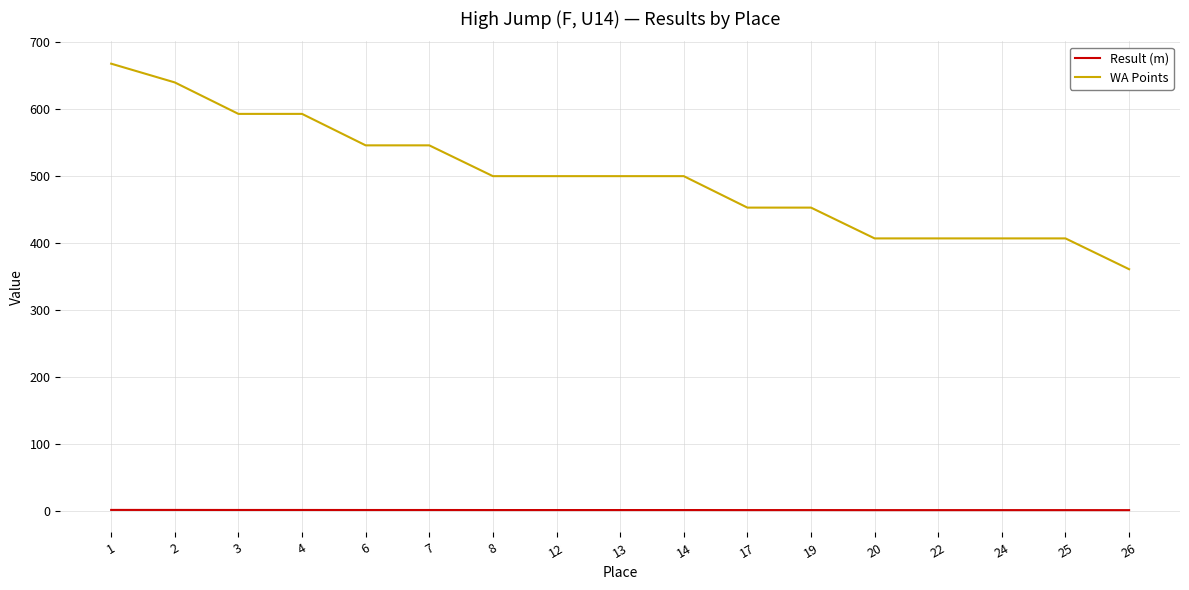

At 12, list the series in order from smallest to largest.

Result (m), WA Points